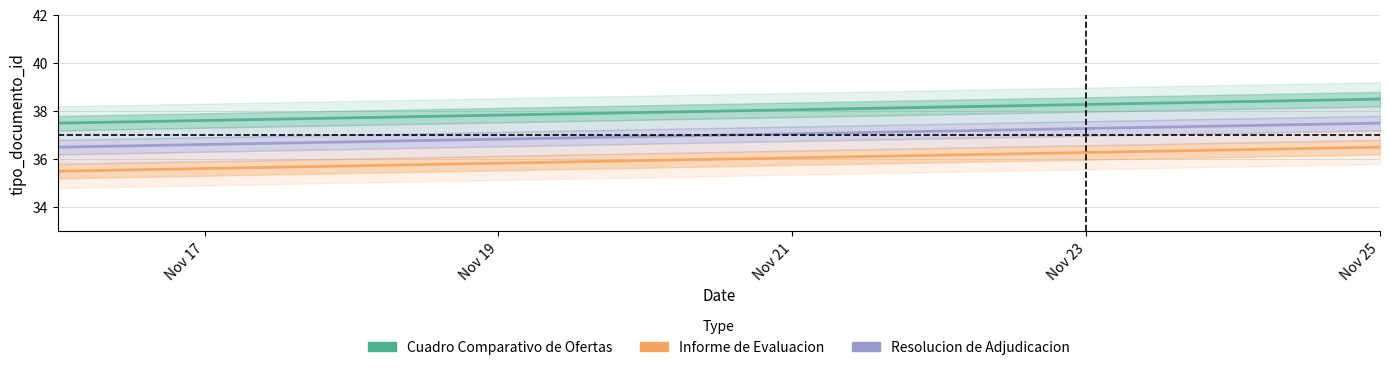

What is the average value of the Informe de Evaluacion series?

36.0